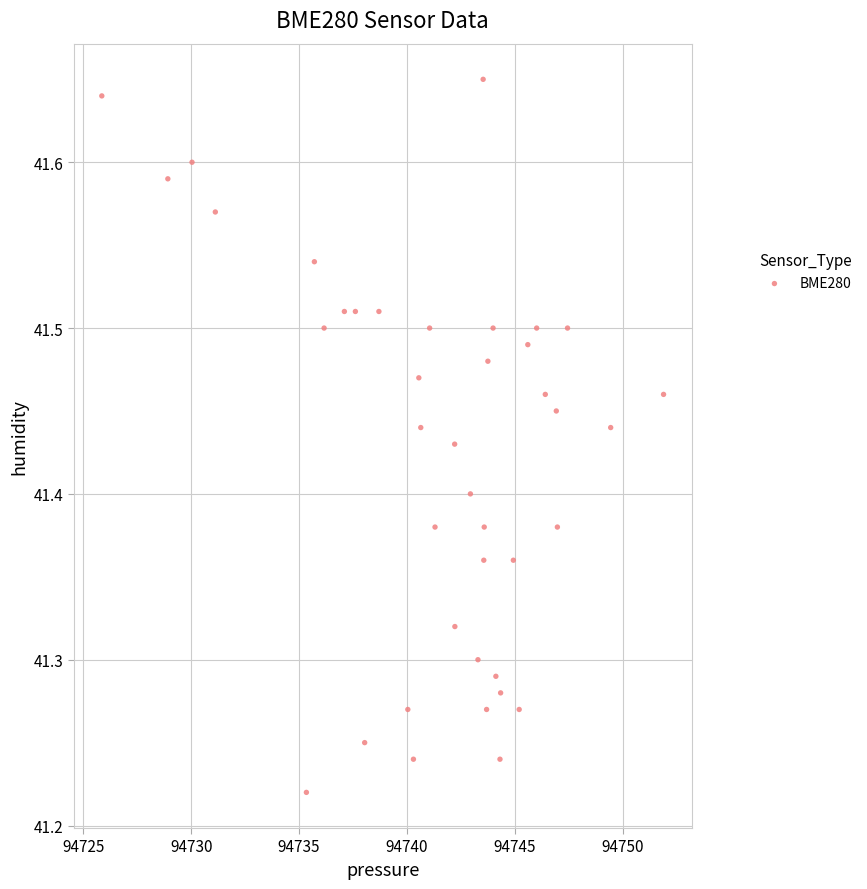

What is the range of X values (max minus min)?

26.0